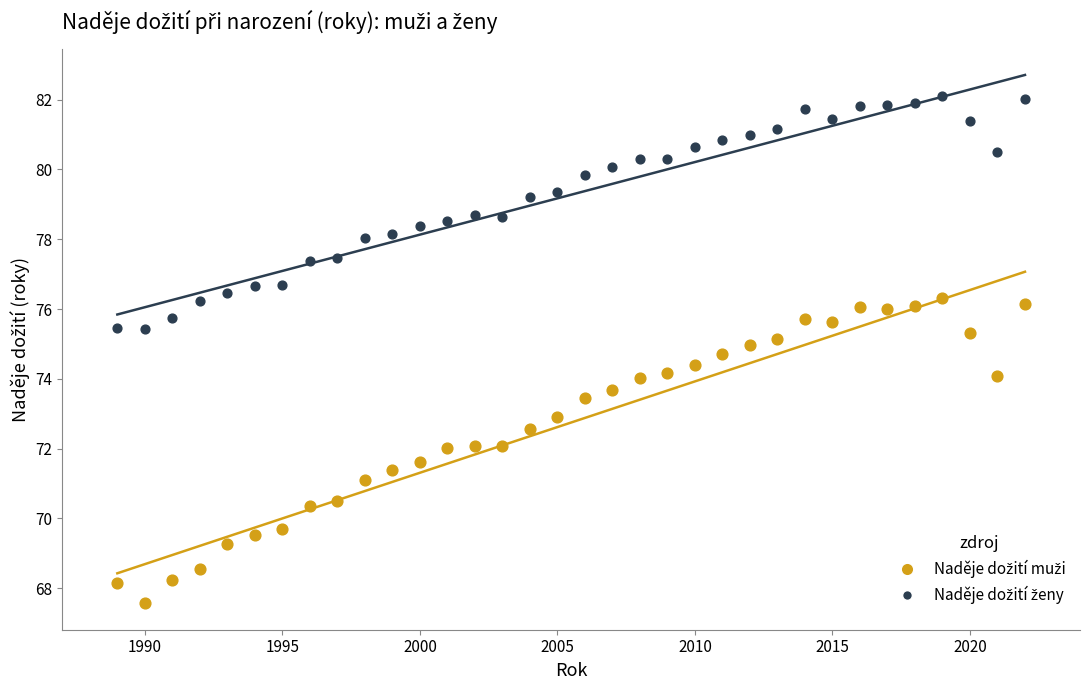

What is the X range (max minus min) for the scatter plot?

33.0